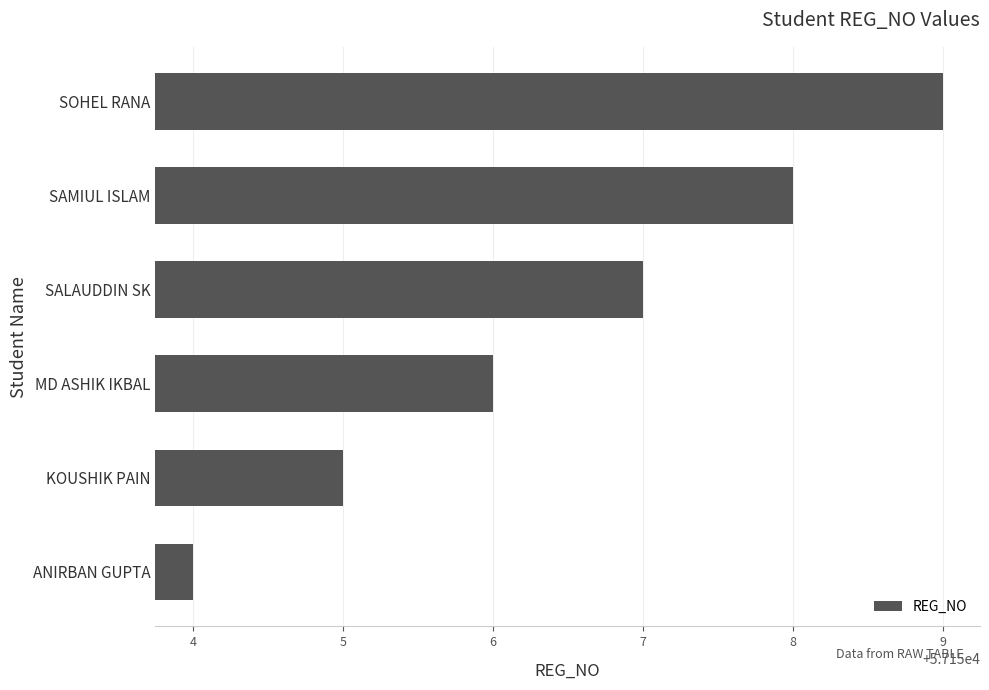

What is the minimum value shown in the chart?

57154